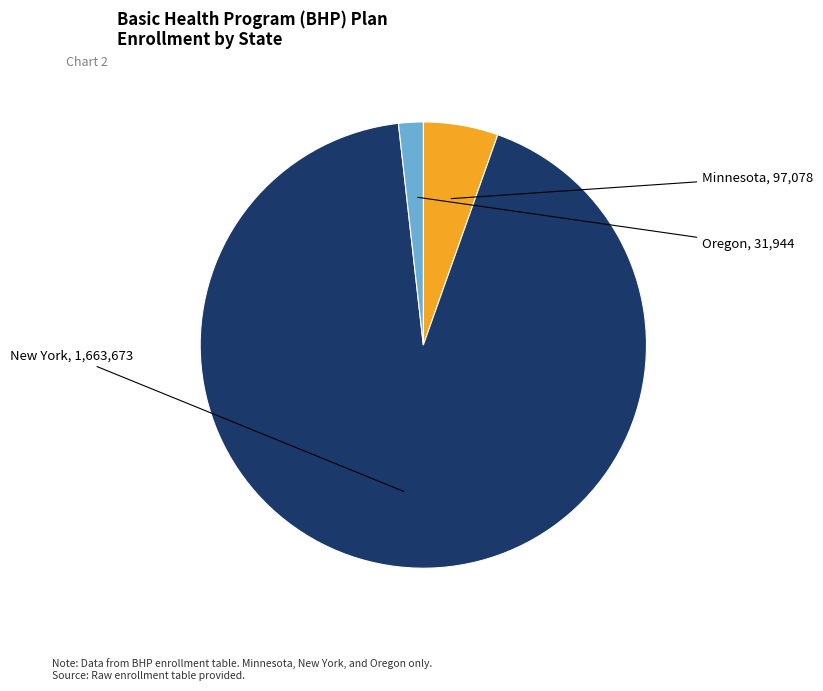

Rank the categories by value from highest to lowest.

New York, Minnesota, Oregon